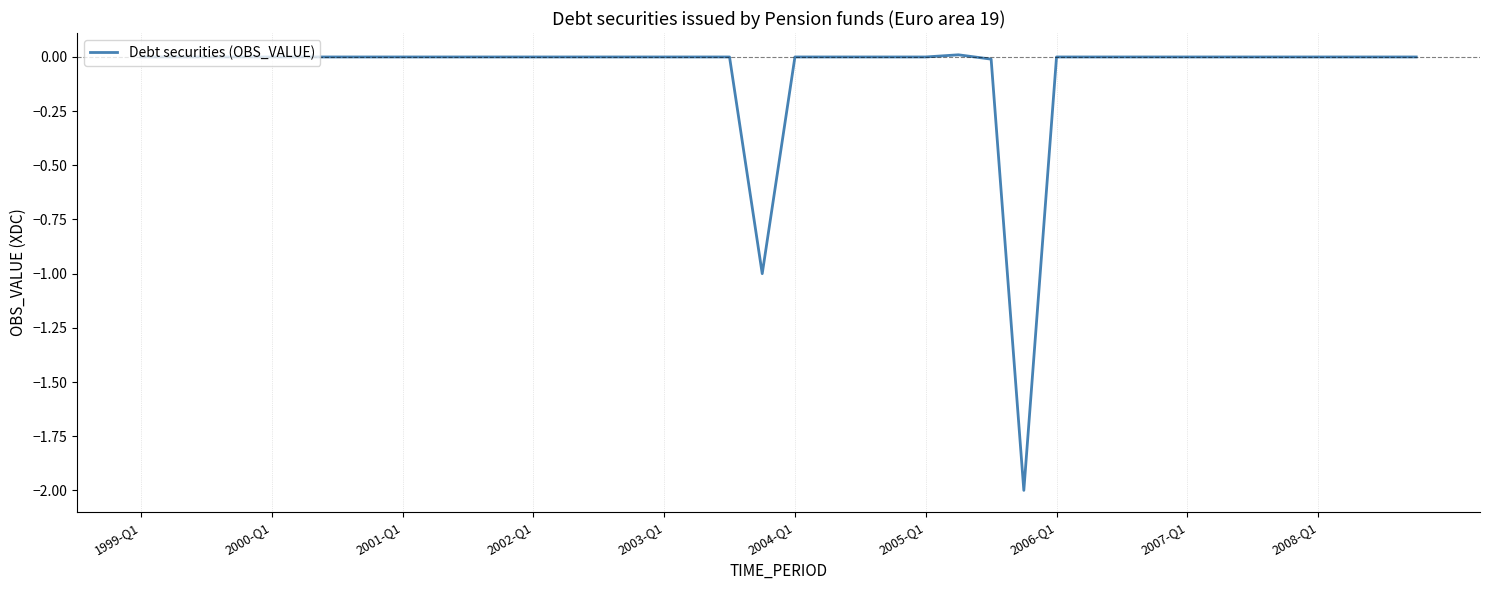

What is the smallest value displayed?

-2.0